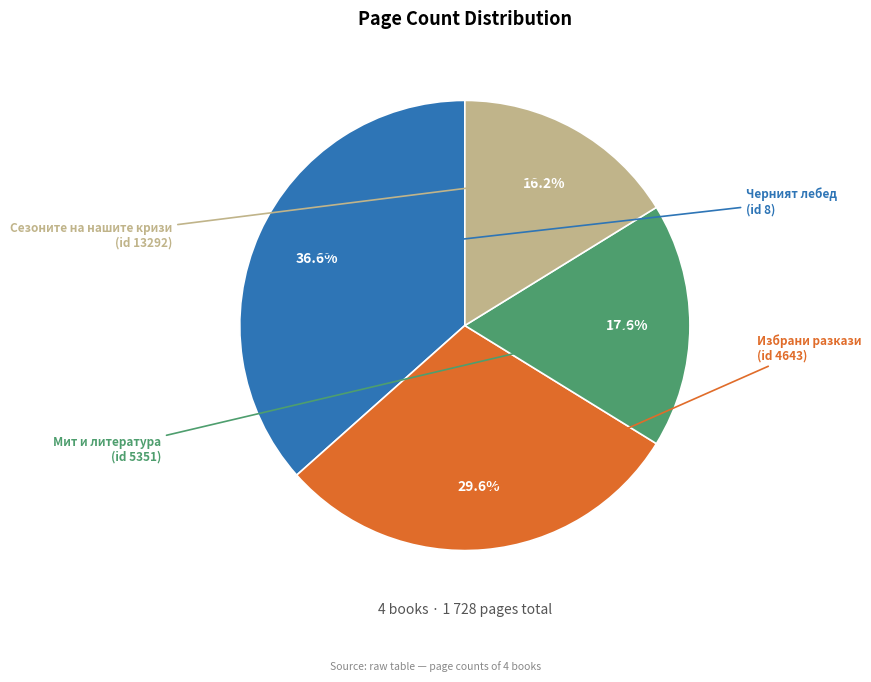

Is there a majority slice in this chart?

No